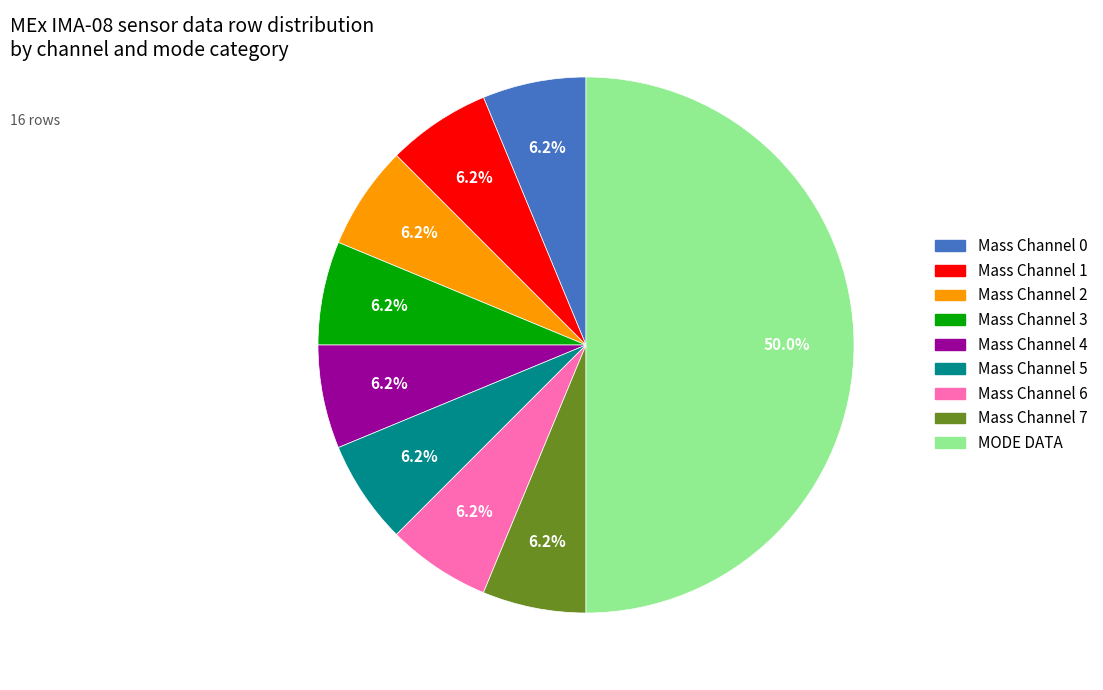

Is the sum of Mass Channel 5 and Mass Channel 3 greater than half?

No